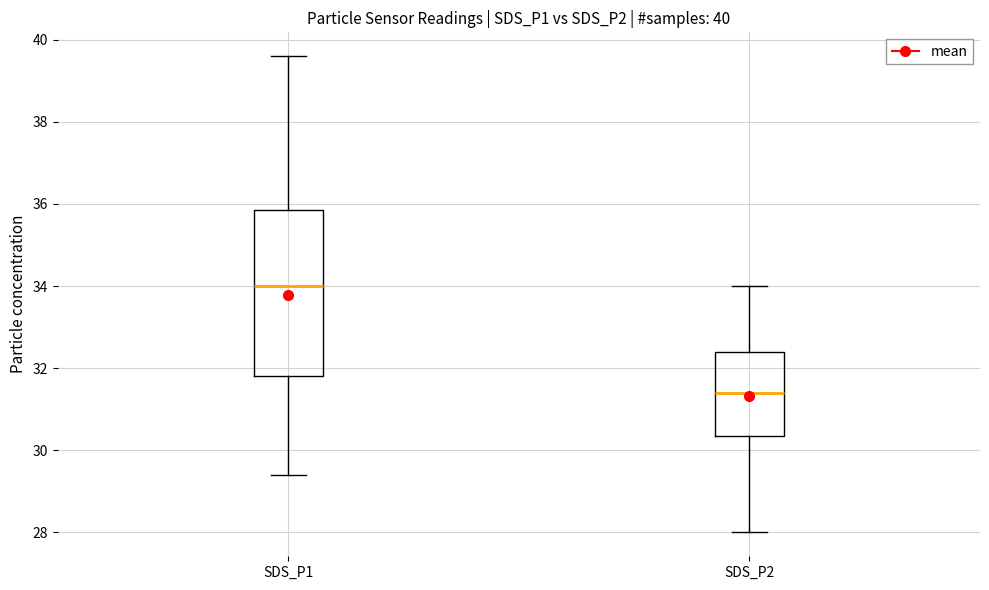

Which box's median line is the highest?

SDS_P1